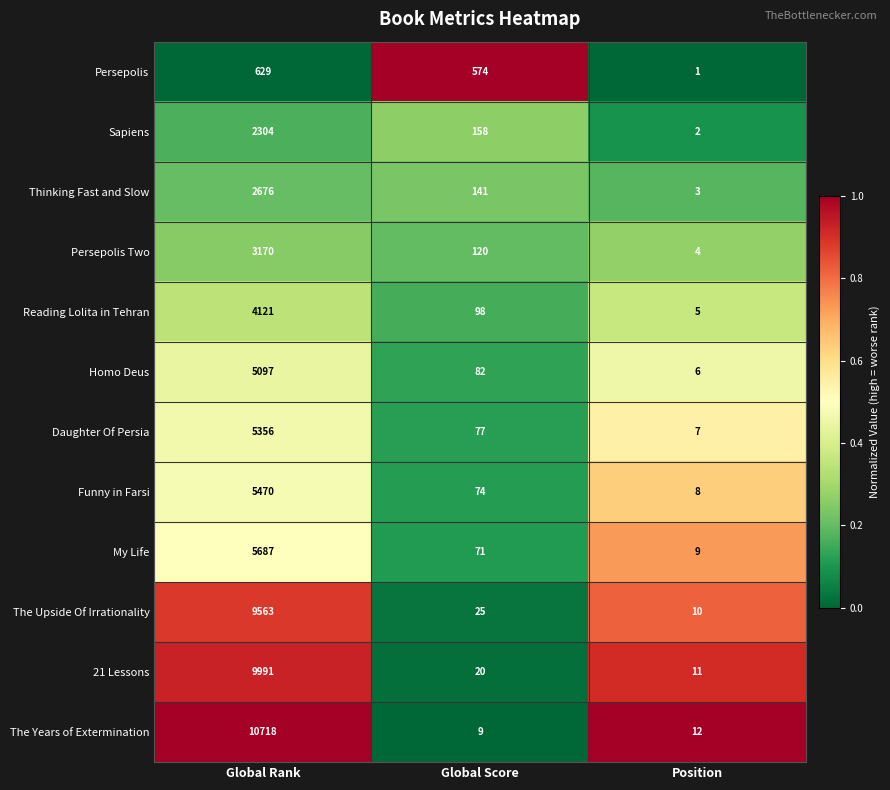

Which series has the largest range (max minus min)?

The Years of Extermination